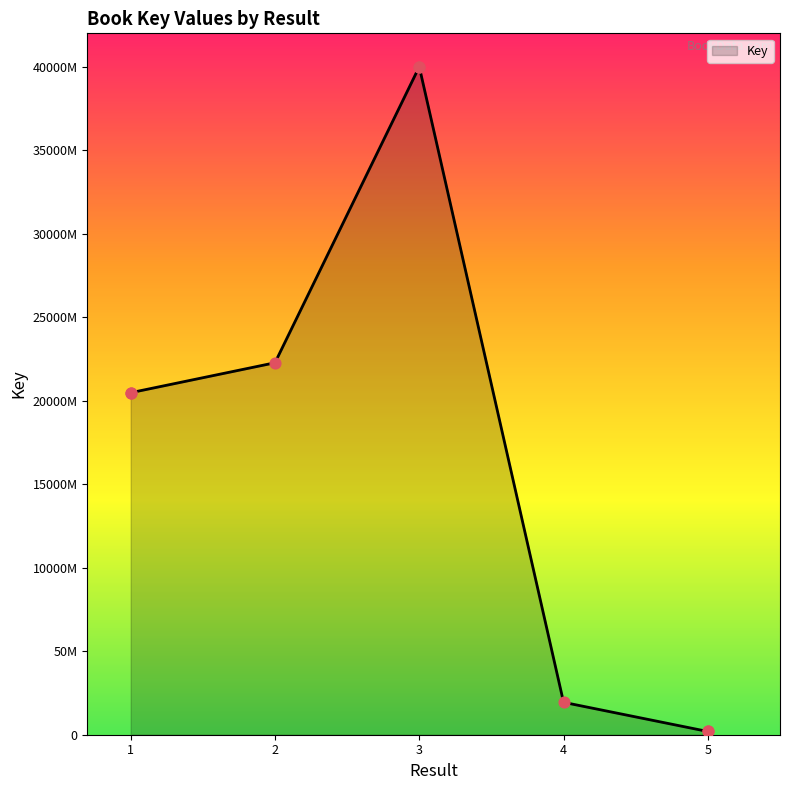

What is the change in value from 1 to 3?

+195244866